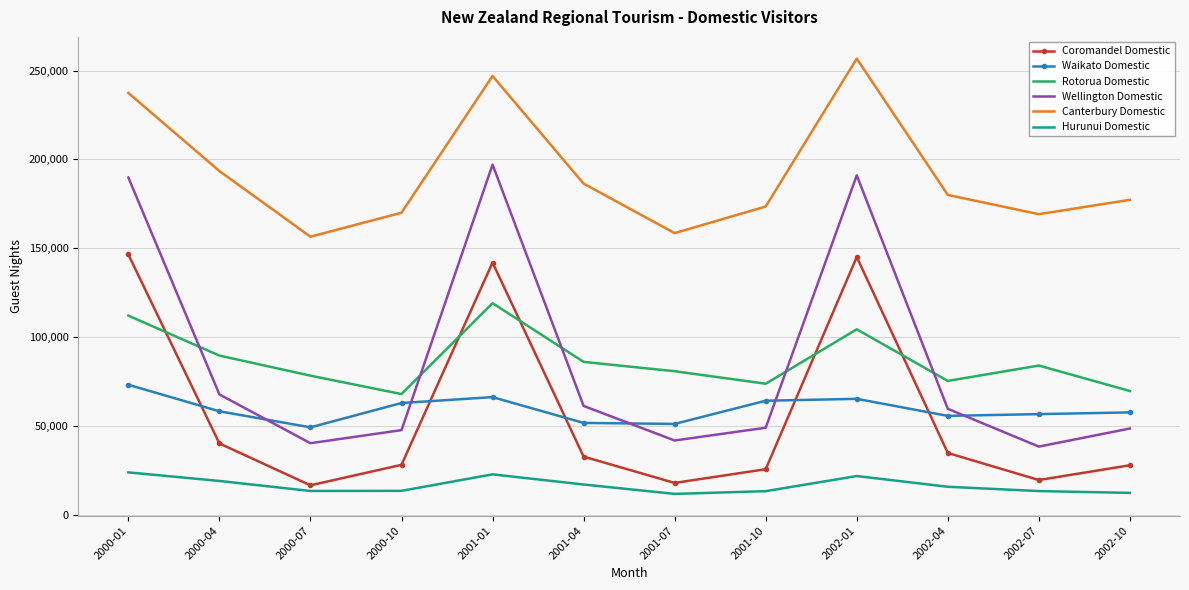

Which series has the largest total across all categories?

Canterbury Domestic